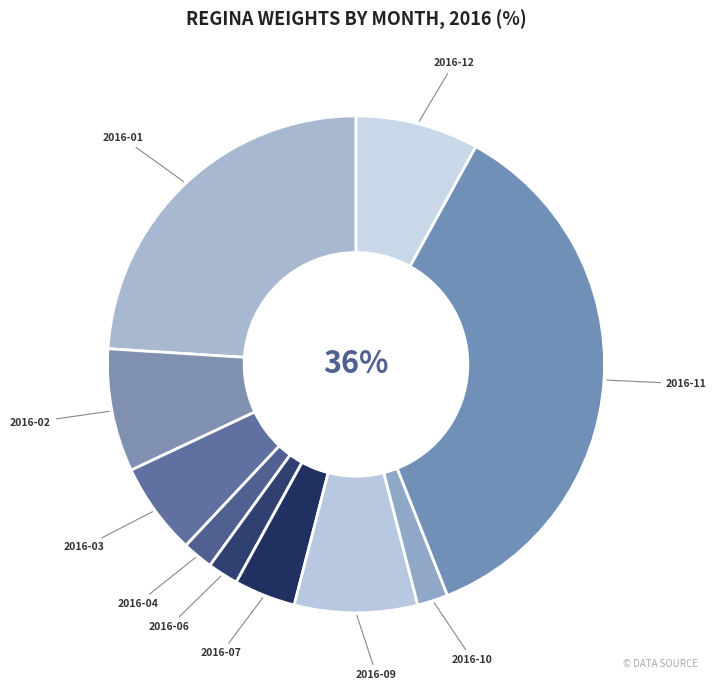

What is the largest slice in the pie chart?

2016-11